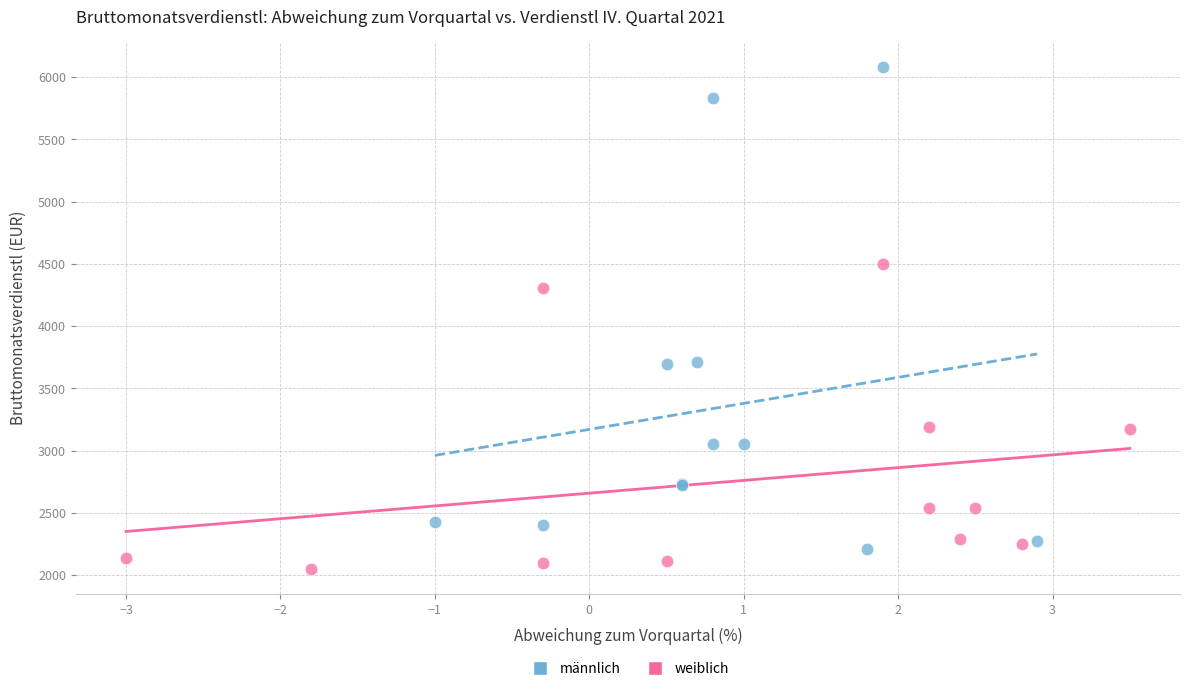

Which series has the widest spread of Y values?

männlich